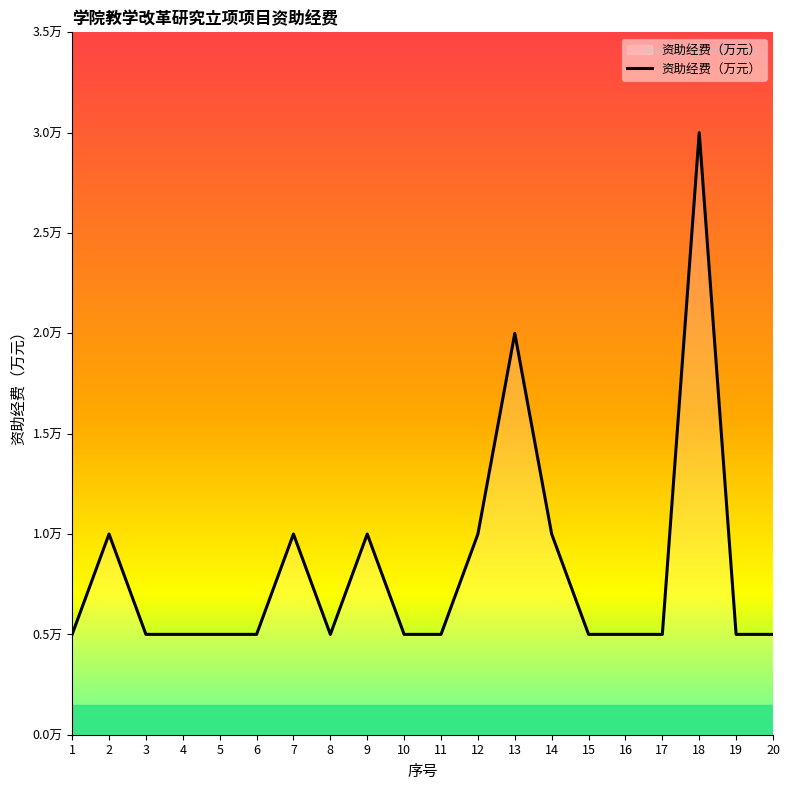

At which category does the chart reach its peak across all series?

18